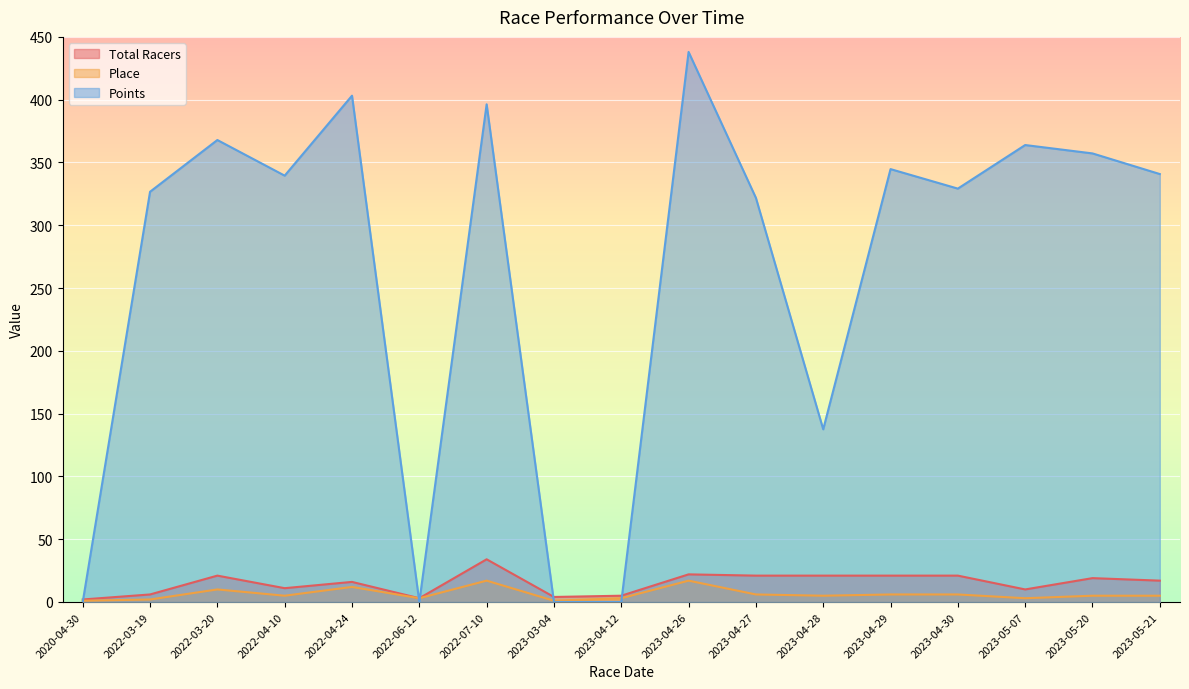

Which series has the widest spread of values?

Points